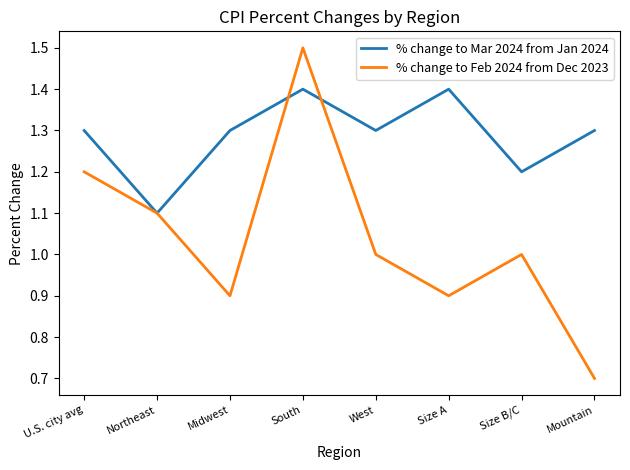

Between West and Size B/C, which series saw the biggest shift?

% change to Mar 2024 from Jan 2024